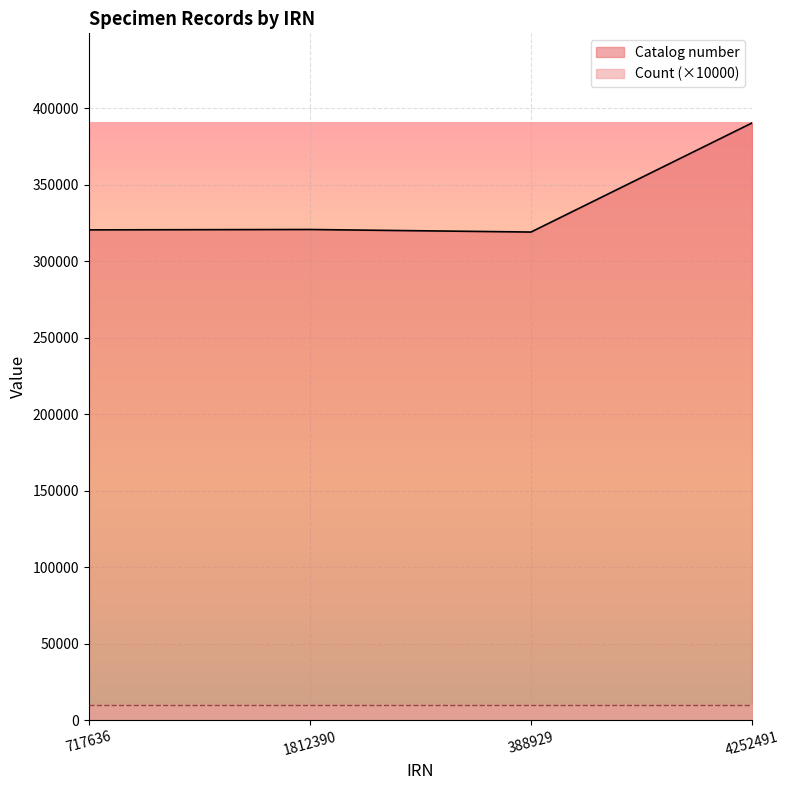

Which label corresponds to the largest value in the chart?

4252491